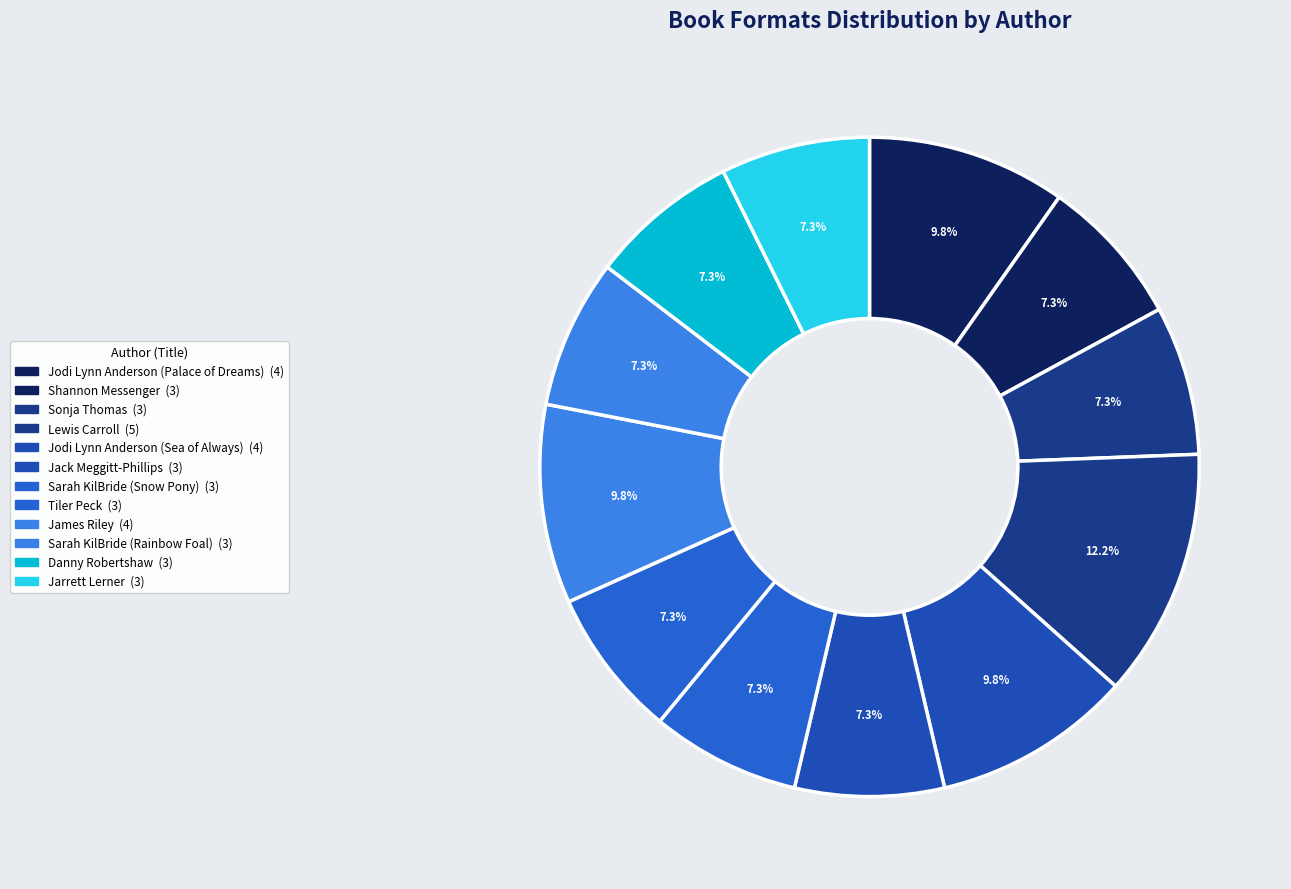

How many segments does this pie chart have?

12